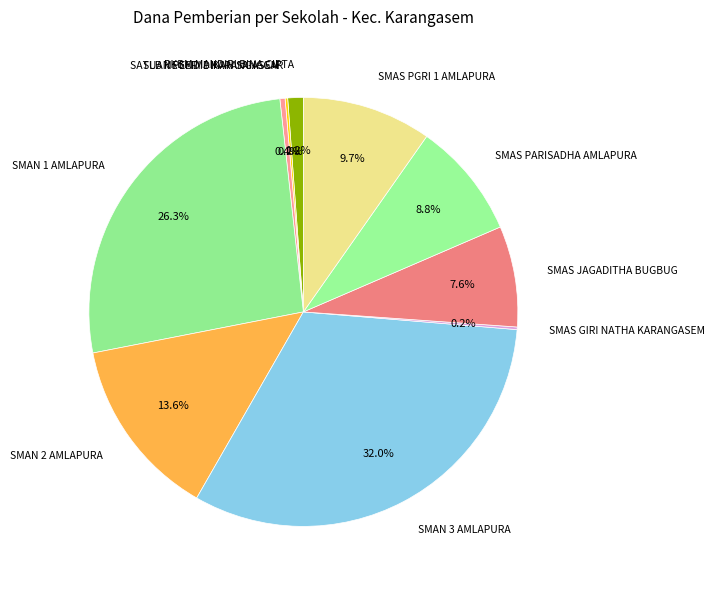

Which category has the biggest portion of the pie?

SMAN 3 AMLAPURA